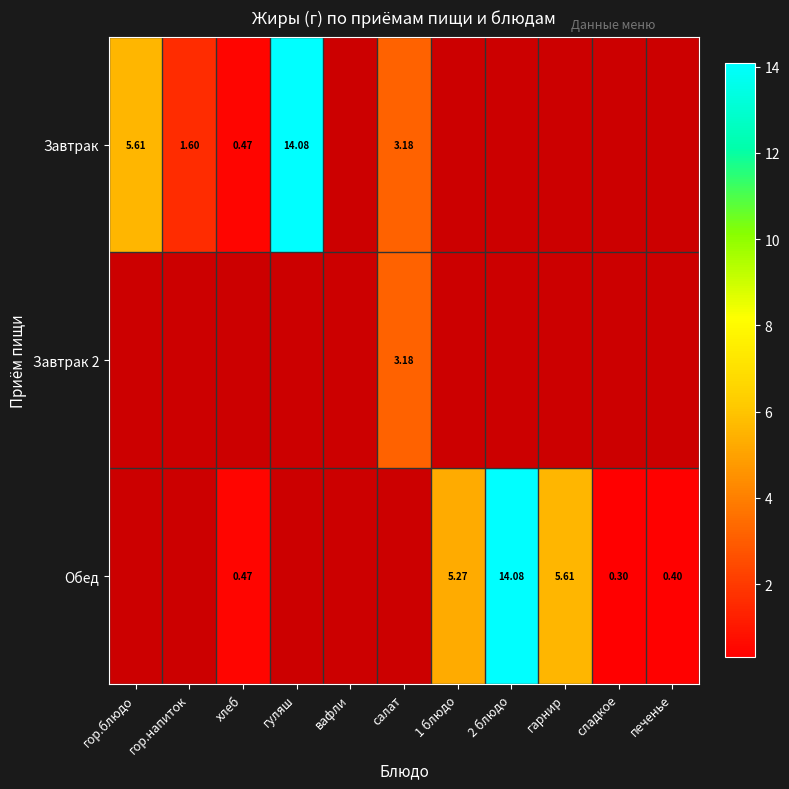

Which series changed the most between гуляш and салат?

Завтрак